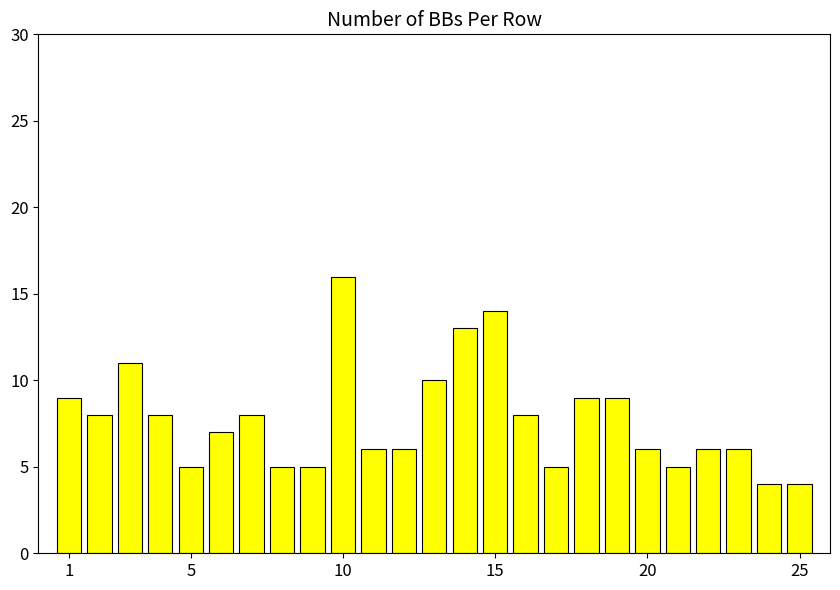

What is the value of the 3rd bar from the left?

11